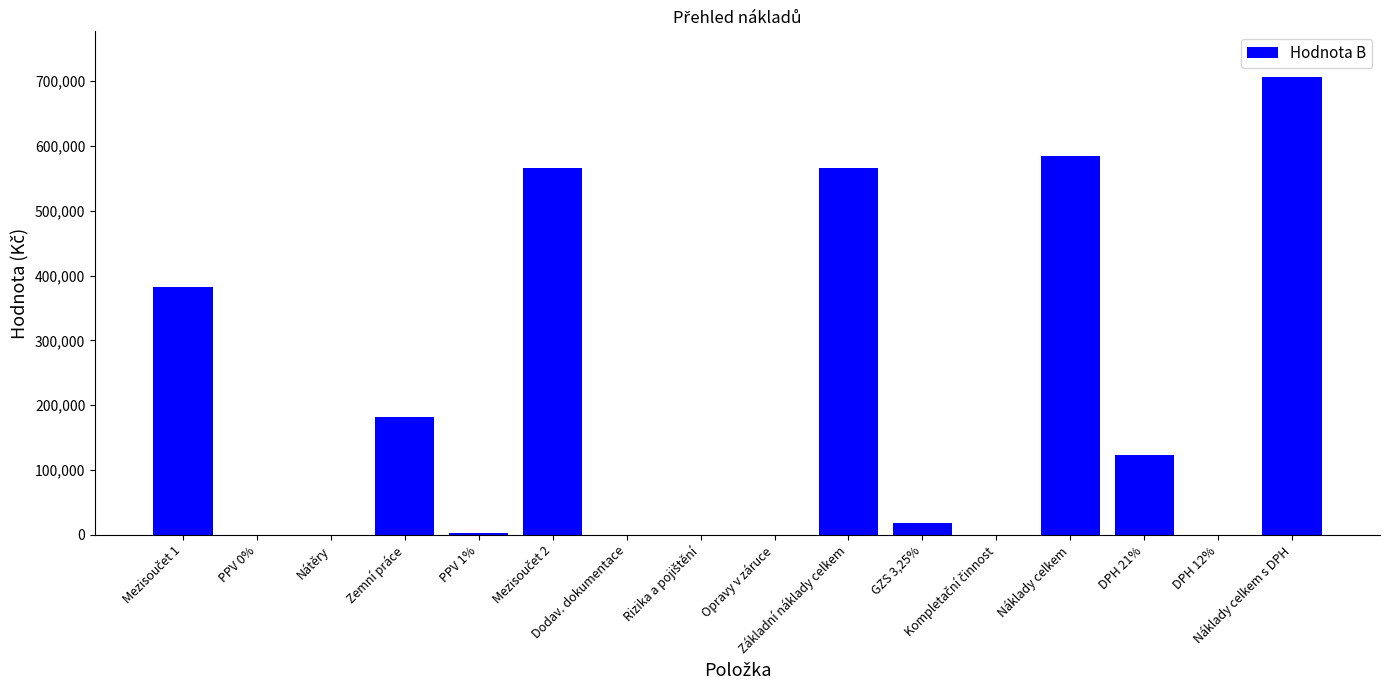

What is the maximum value shown in the chart?

706378.7